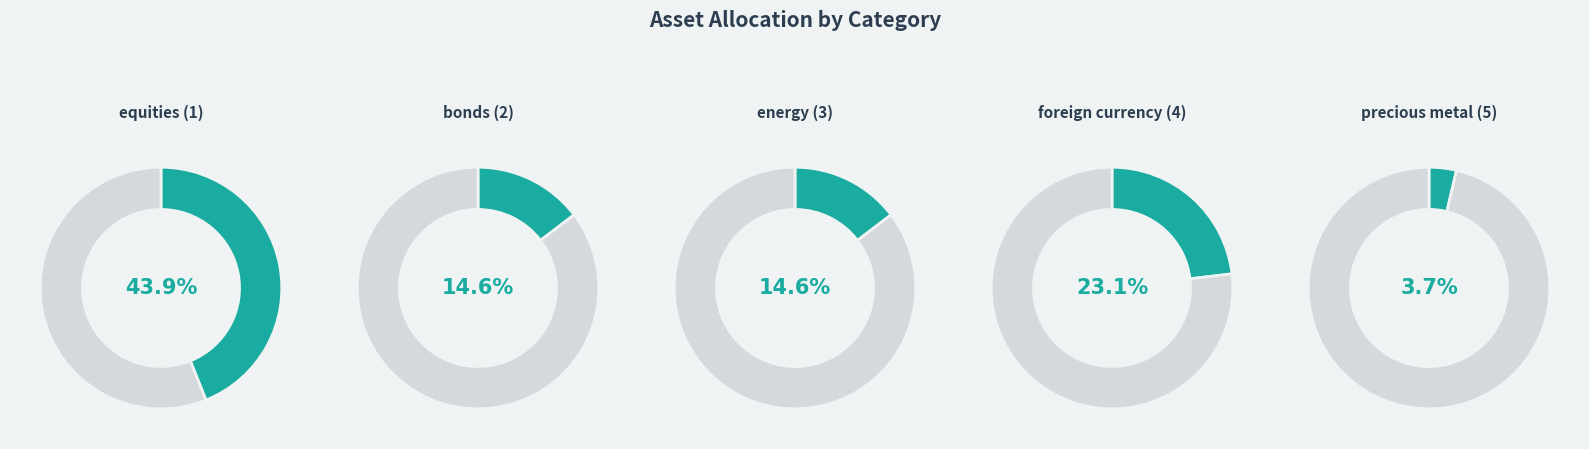

What percentage do equities (1) and foreign currency (4) together represent?

67.1%